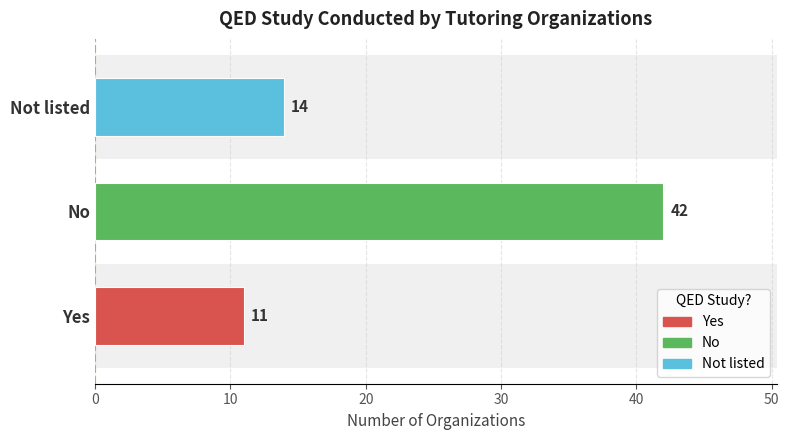

How many categories are shown in the chart?

3